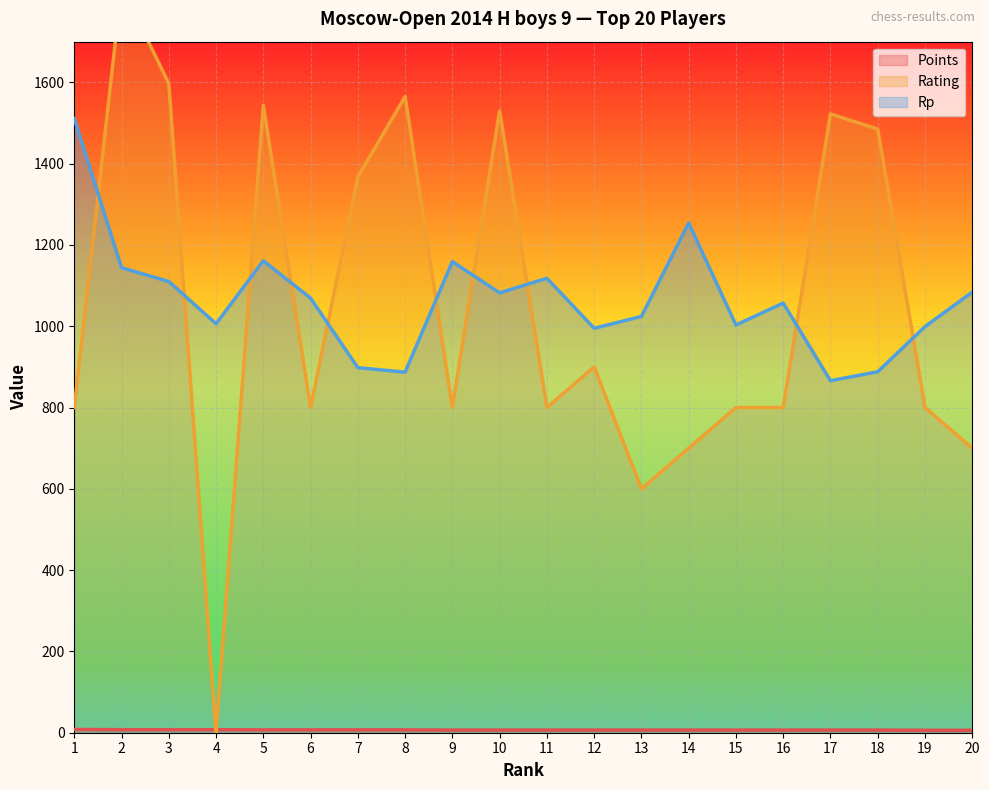

How many lines are shown in the chart?

3